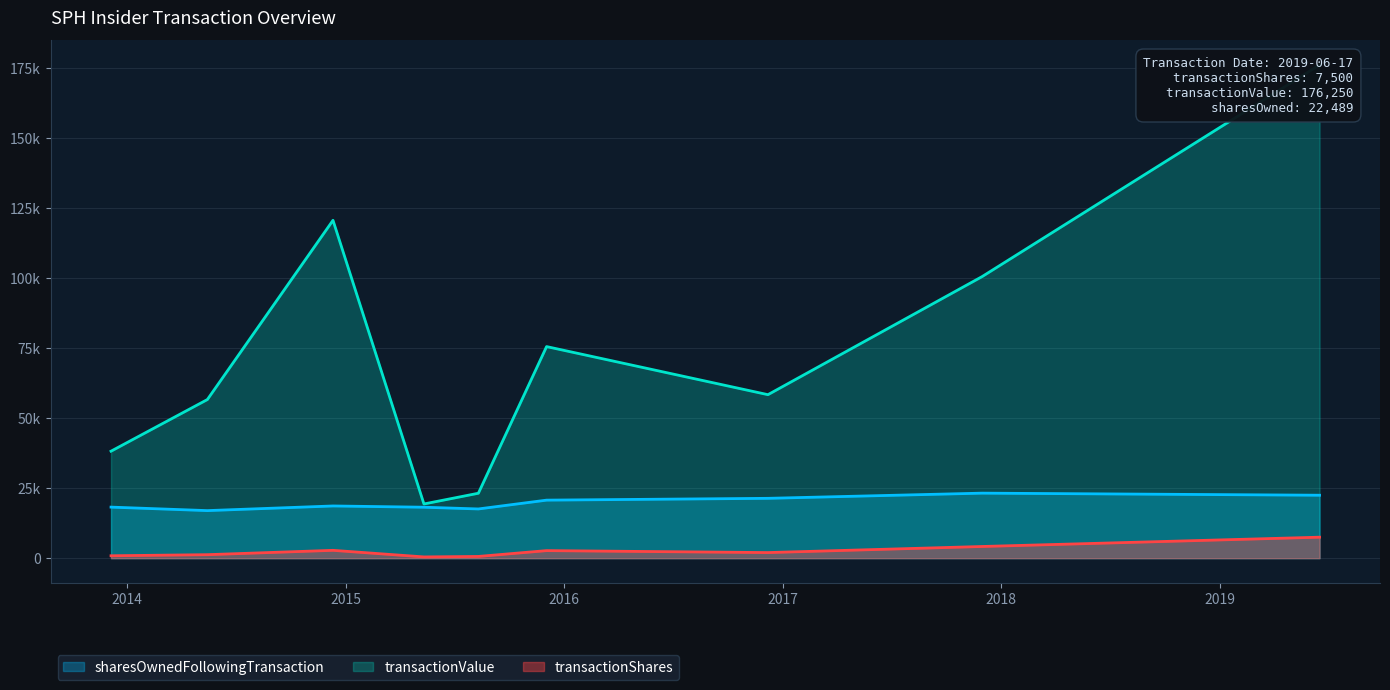

What is the spread (max minus min) of values at 2014-12-11?

117924